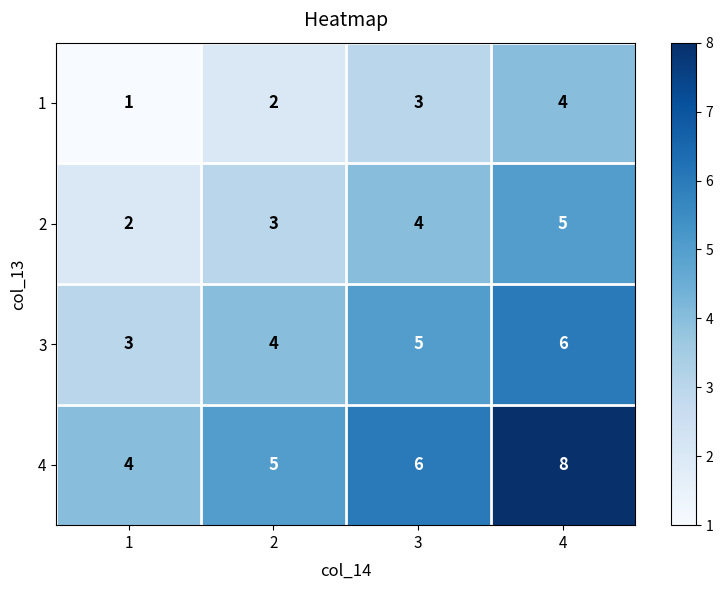

At which category is the sum across all series the highest?

4